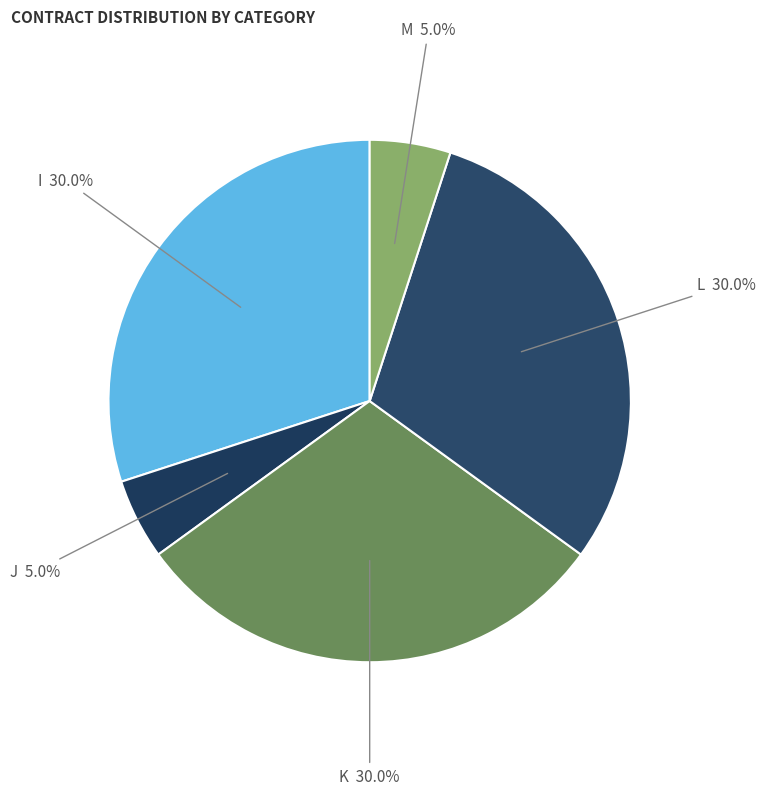

Does any single category account for the majority?

No